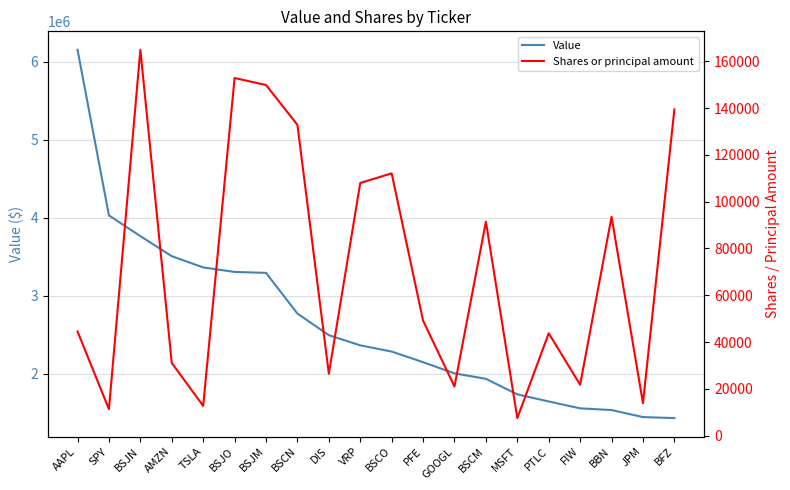

True or false: Value has a value of 3364000 at TSLA.

True